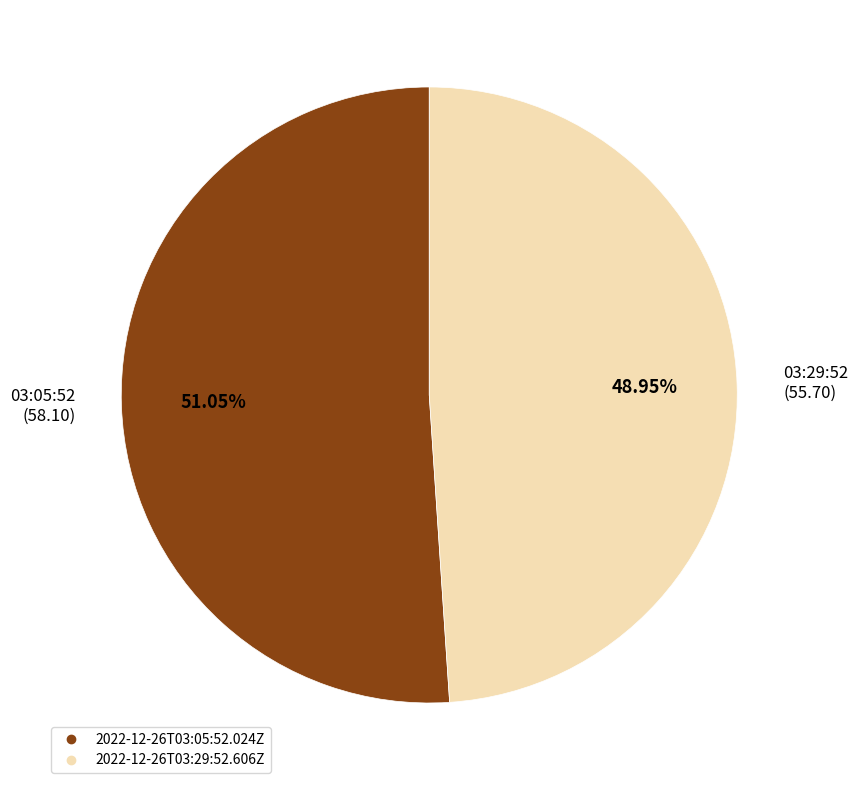

Rank the categories by value from lowest to highest.

2022-12-26T03:29:52.606Z, 2022-12-26T03:05:52.024Z